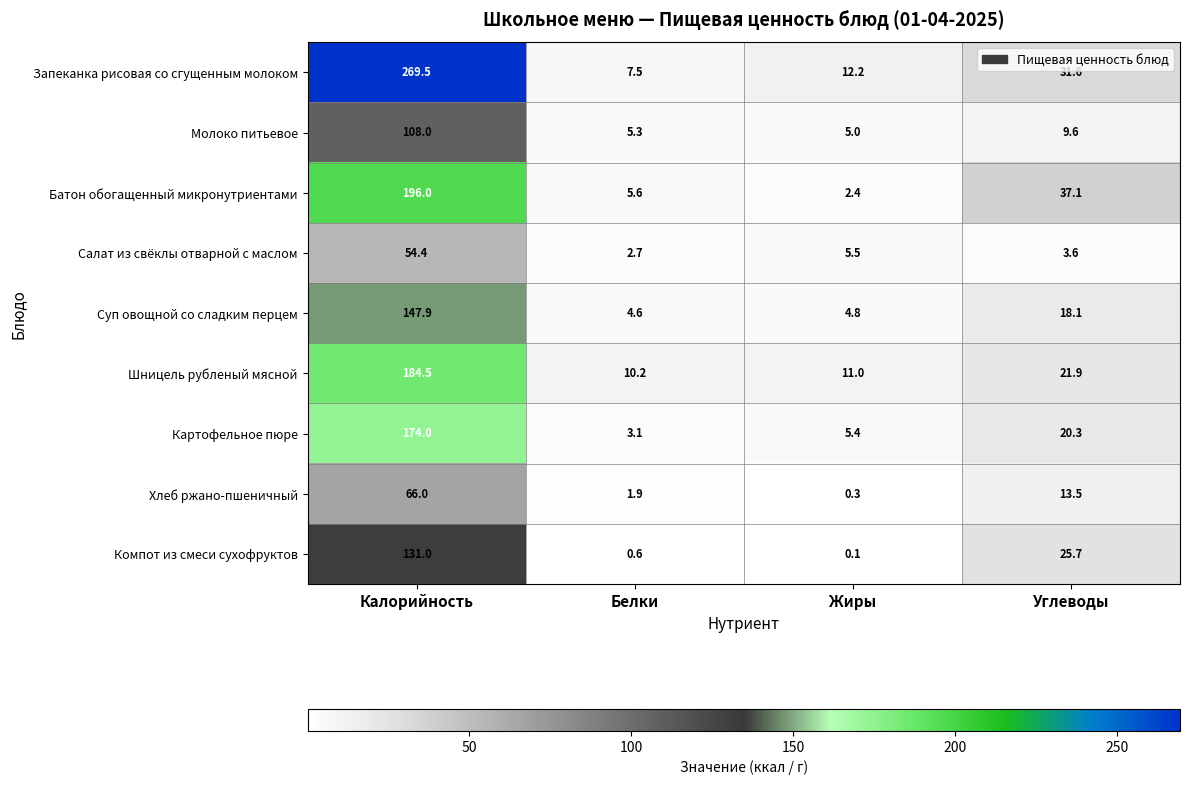

Where does the Картофельное пюре series first go above 20?

Калорийность